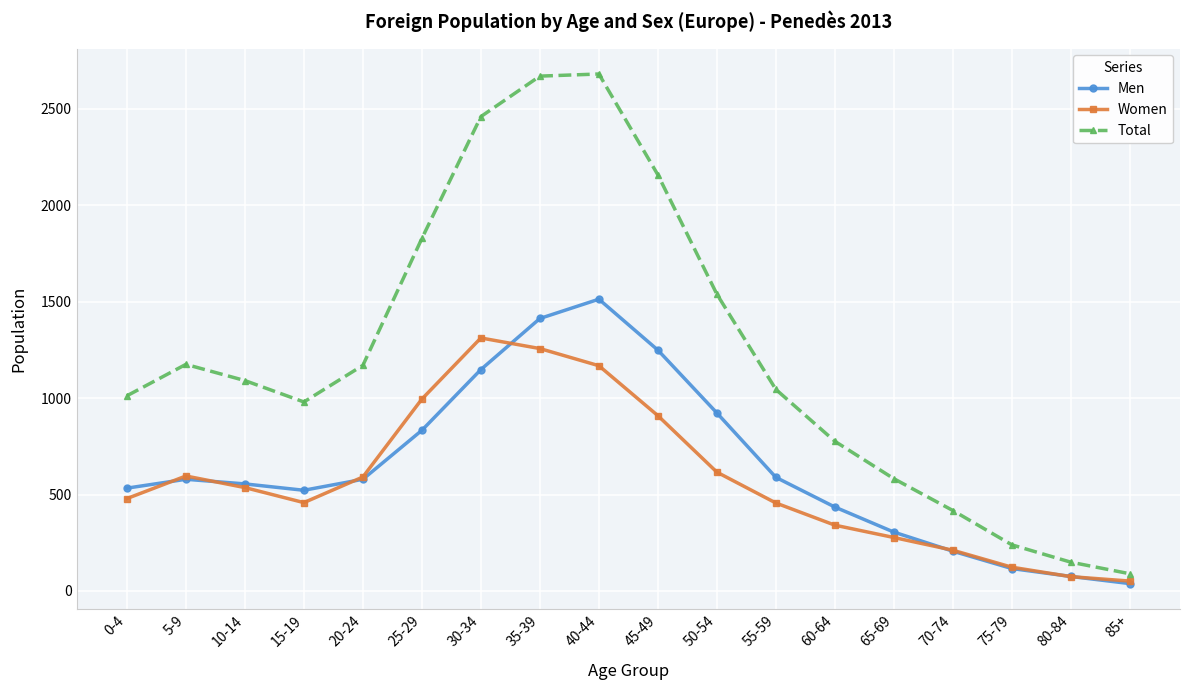

What is the greatest value displayed?

2681